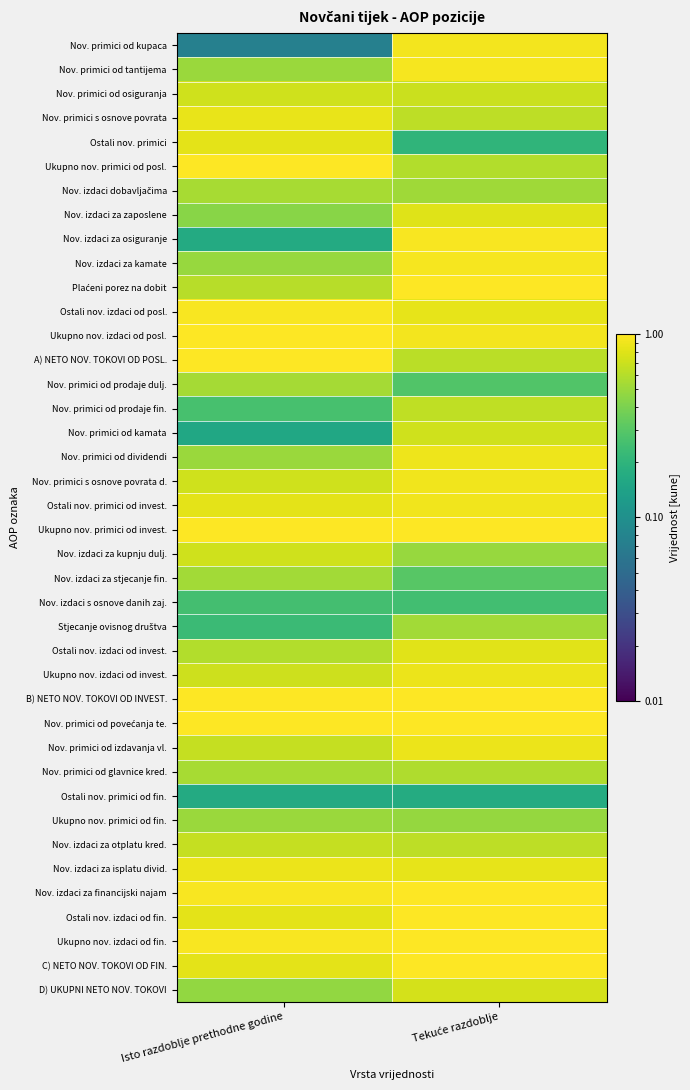

Which label corresponds to the largest value in the chart?

Isto razdoblje prethodne godine